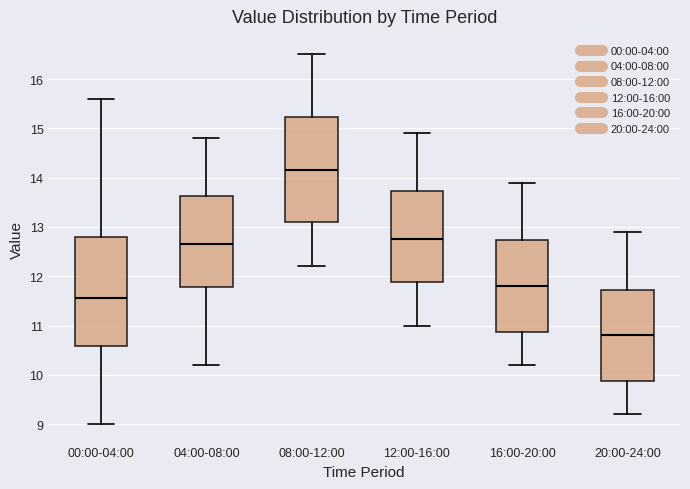

Which box has the highest median line?

08:00-12:00